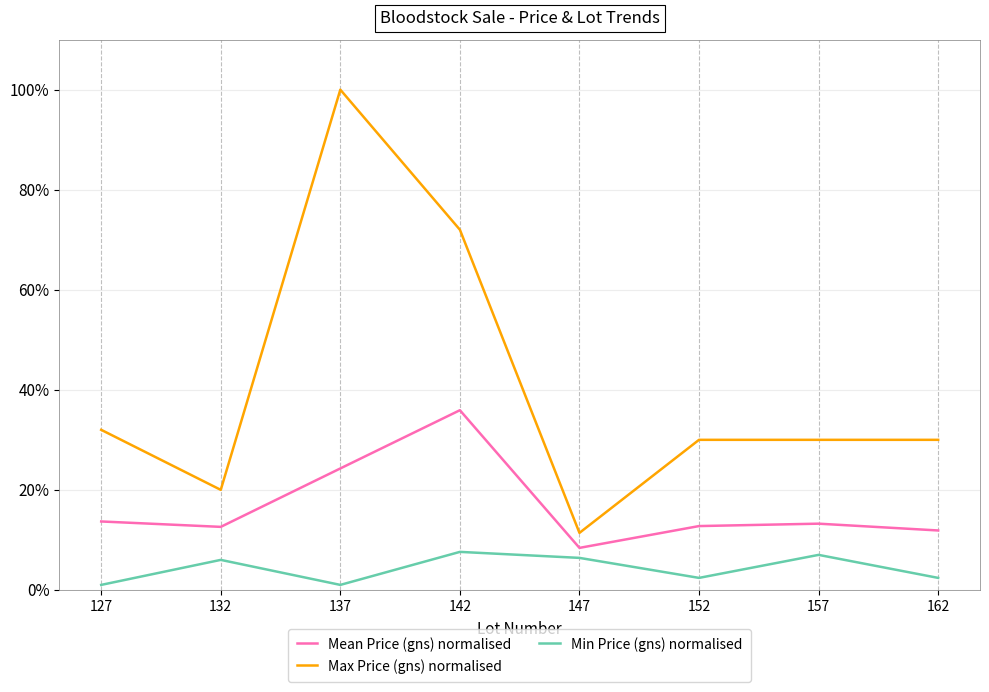

True or false: Min Price (gns) normalised and Max Price (gns) normalised intersect in this chart.

False